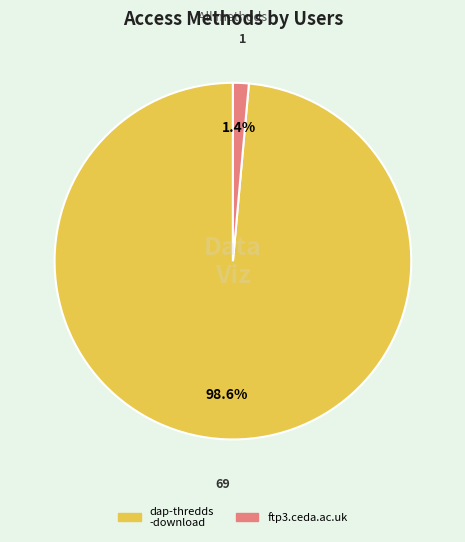

How many segments does this pie chart have?

2